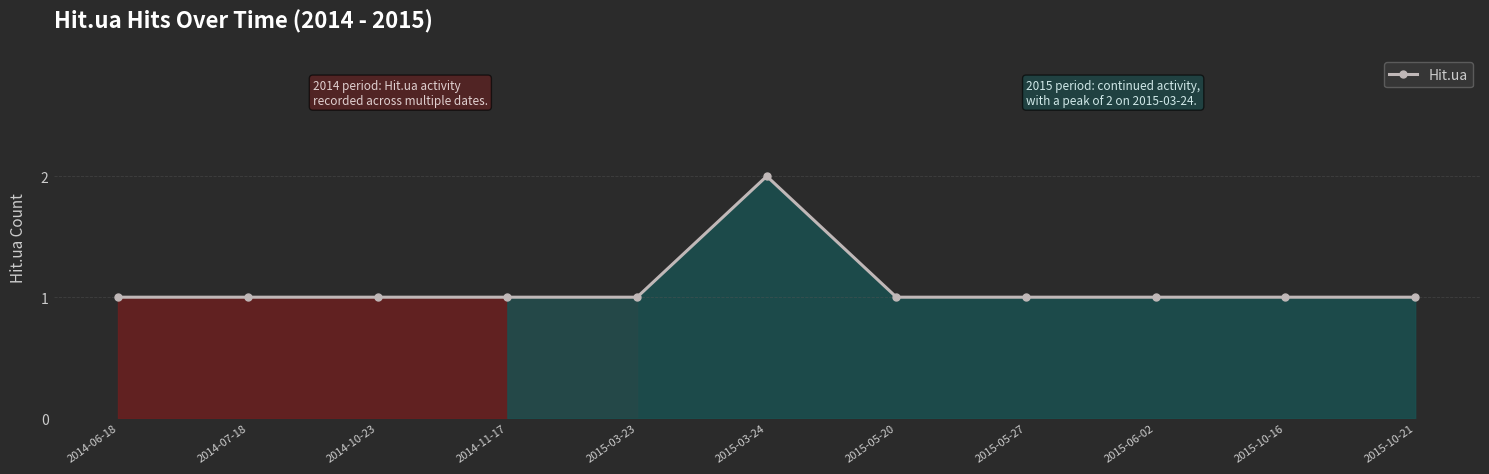

What is the label of the 9th point from the right?

2014-10-23